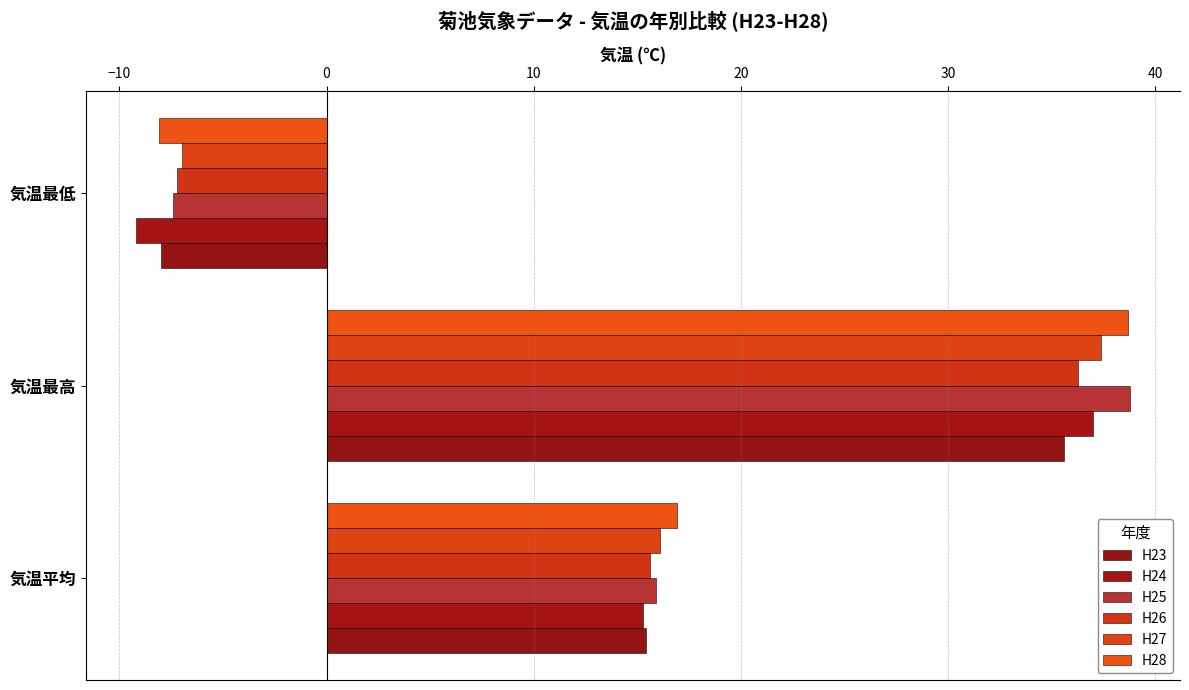

Which series has the largest range (max minus min)?

H28